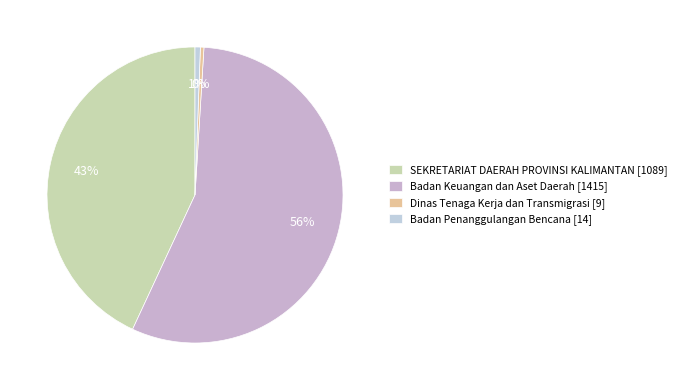

What is the largest slice in the pie chart?

Badan Keuangan dan Aset Daerah [1415]